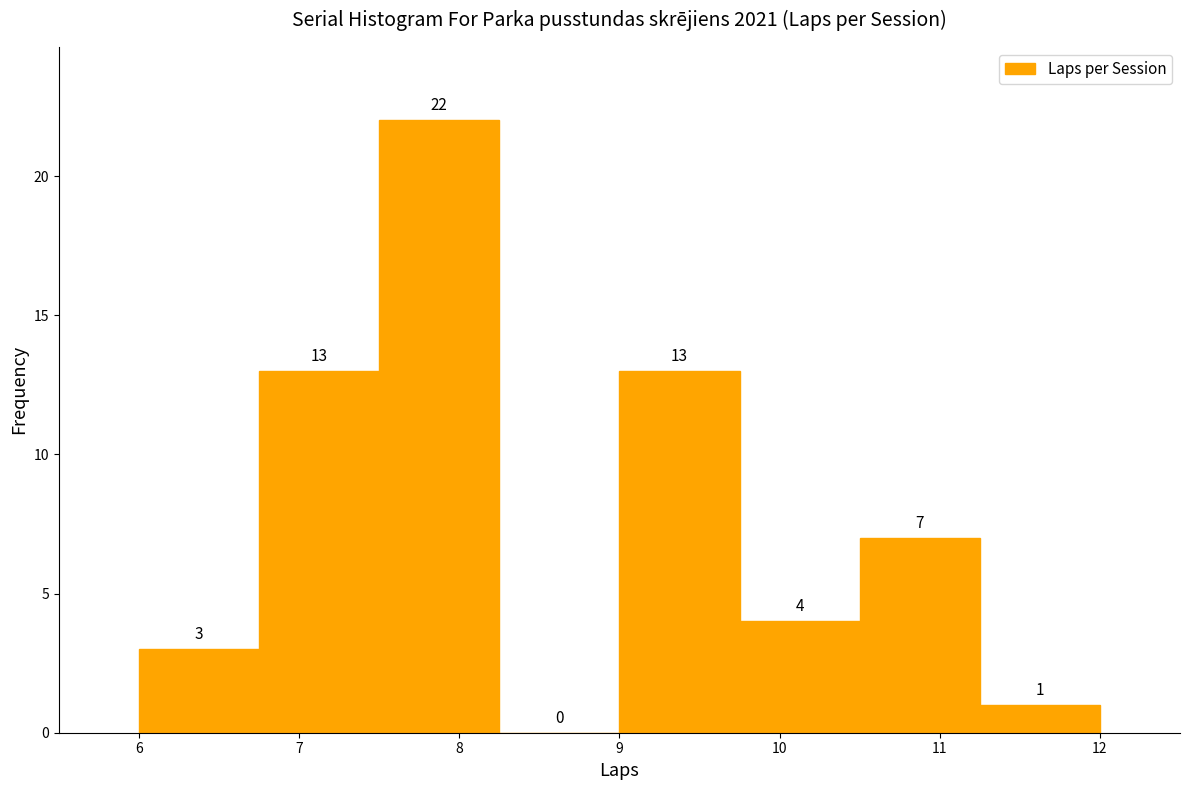

How tall is the bar that spans 6.00 to 6.75 on the x-axis? The bar edges are not printed on the chart, so give them approximately, as read against the axis.

3